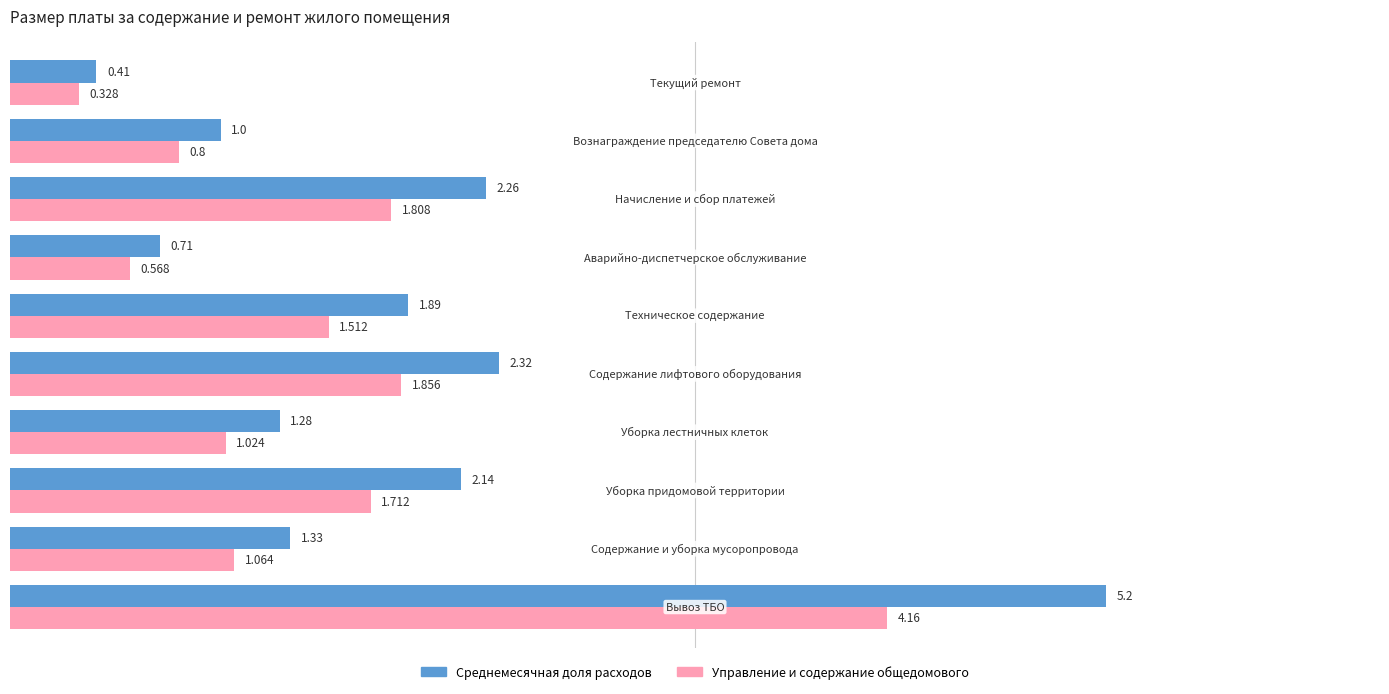

What is the maximum value shown in the chart?

5.2